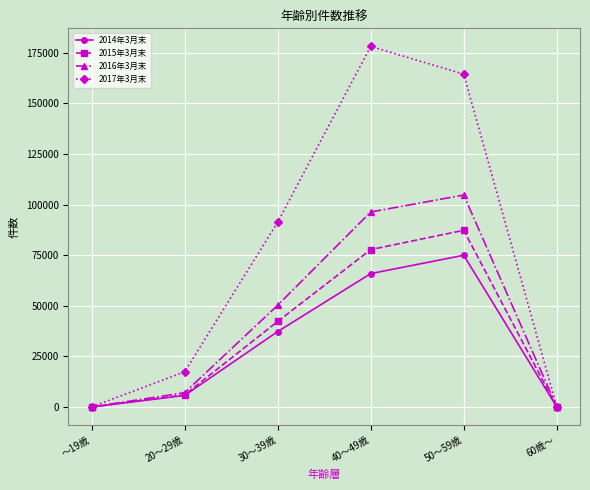

True or false: 2016年3月末 has a value of 59630 at 40～49歳.

False